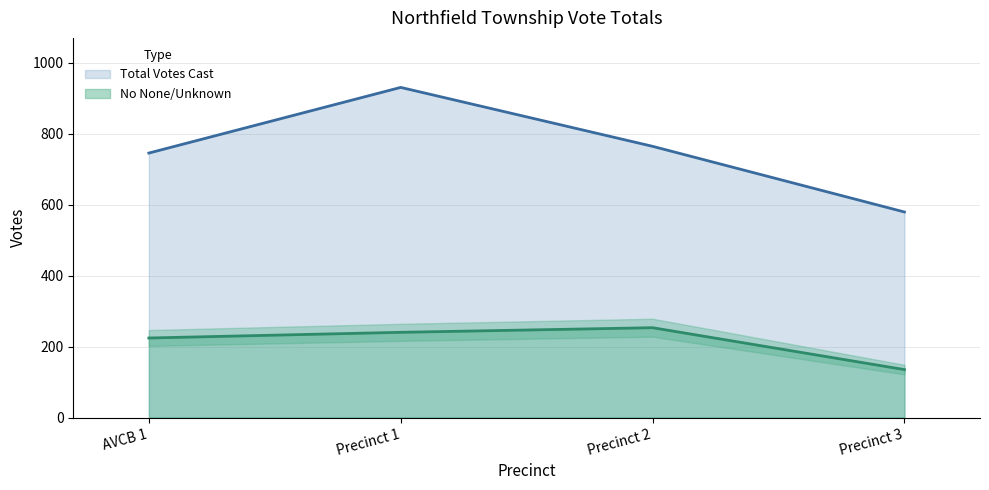

At how many categories does at least one series exceed 729?

3